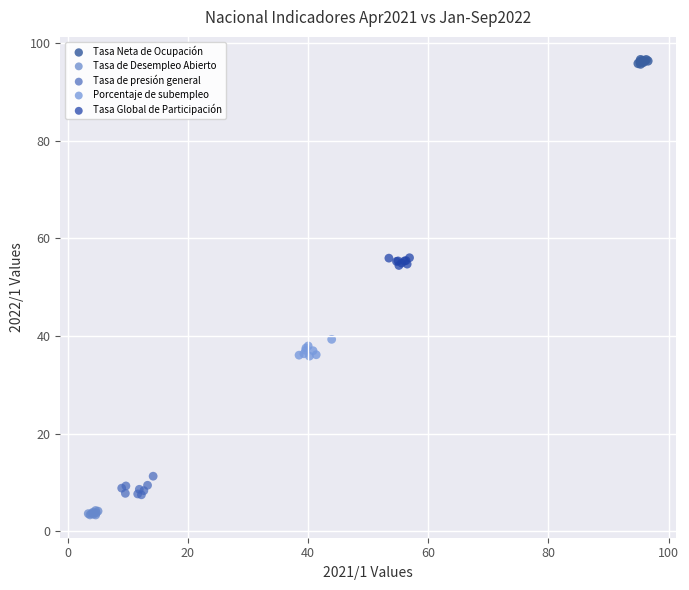

Which series reaches the maximum Y coordinate?

Tasa Neta de Ocupación